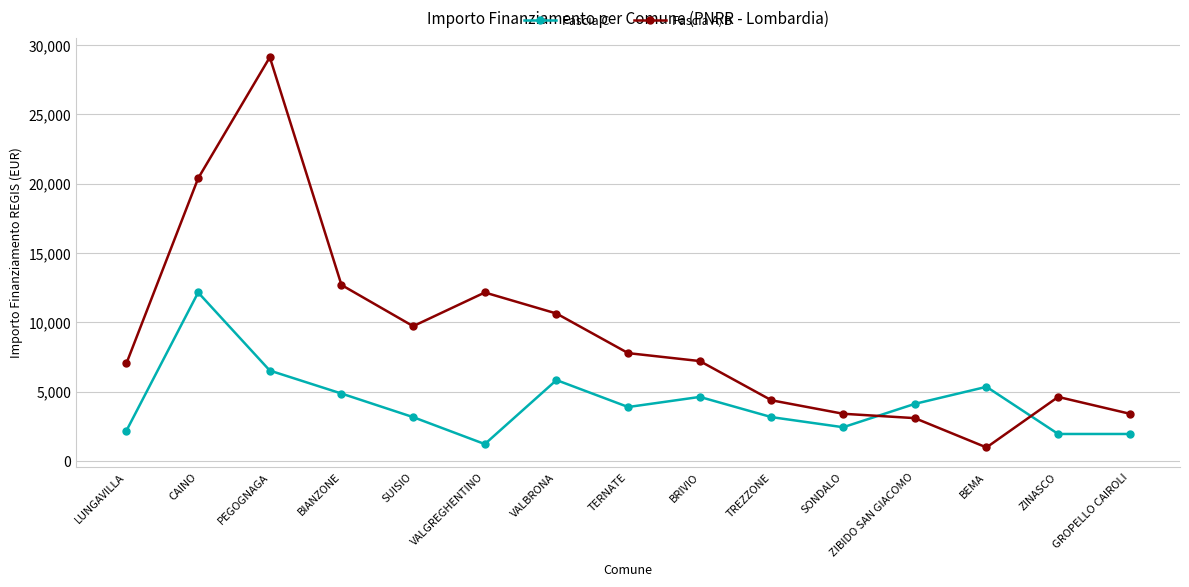

What position from the left is LUNGAVILLA?

1